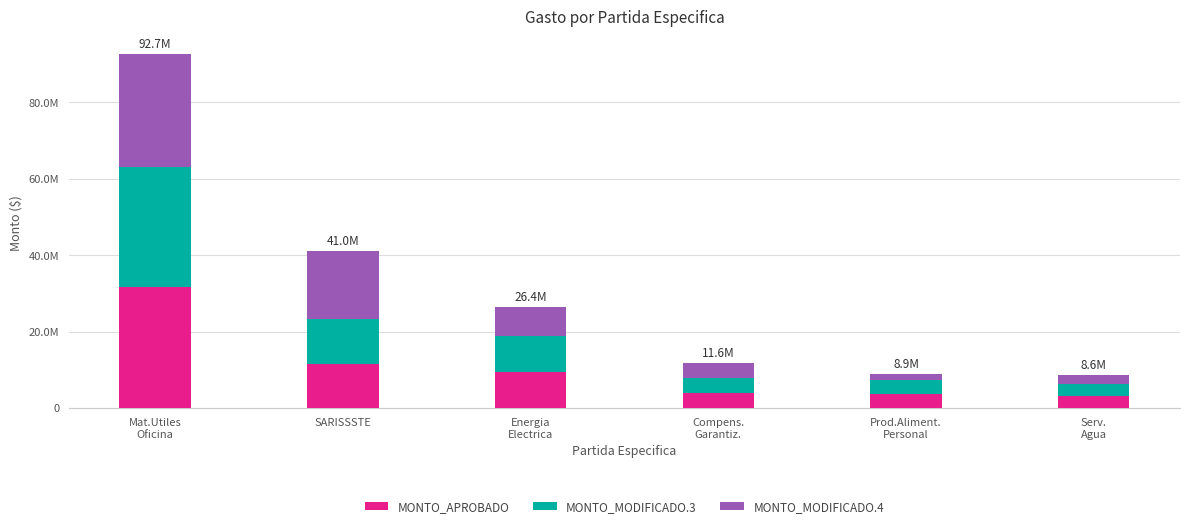

What are all the series names shown in the legend?

MONTO_APROBADO, MONTO_MODIFICADO.3, MONTO_MODIFICADO.4